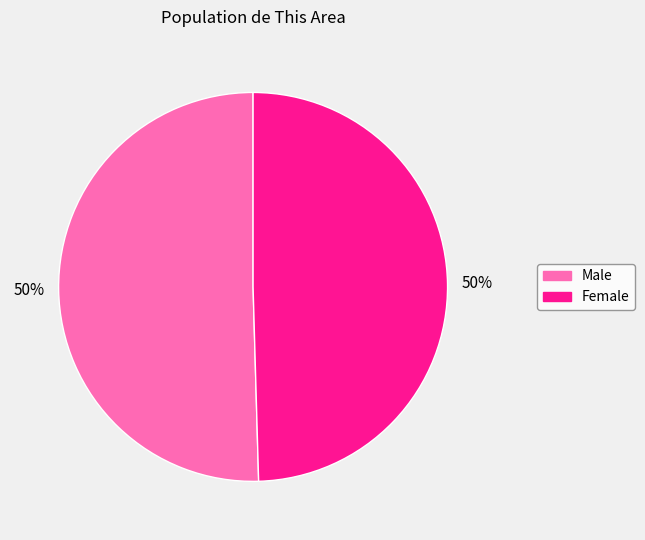

What is the ratio of the value at Male to the value at Female?

1.0